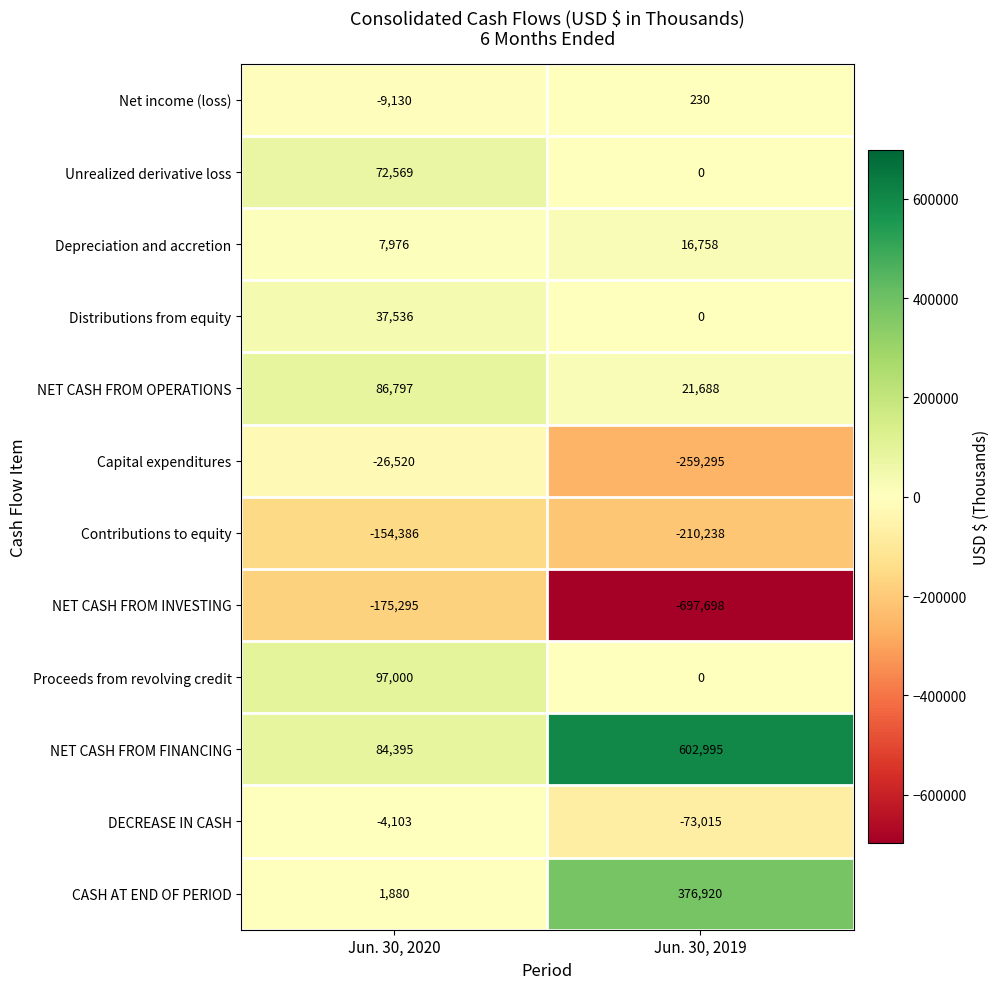

Between Jun. 30, 2020 and Jun. 30, 2019, which series saw the biggest shift?

NET CASH FROM INVESTING